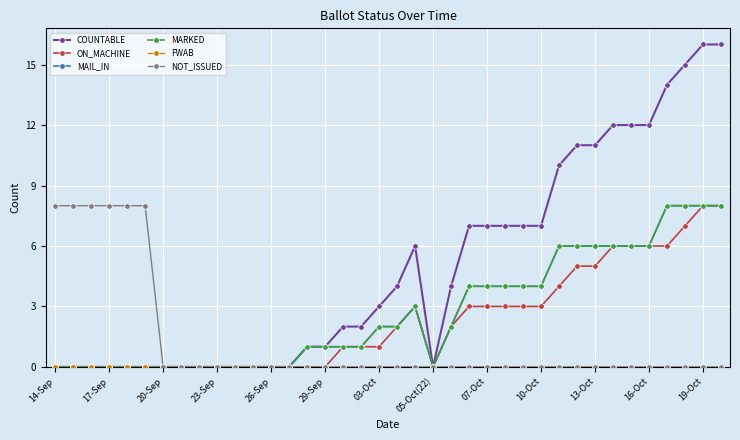

What is the greatest value displayed?

16